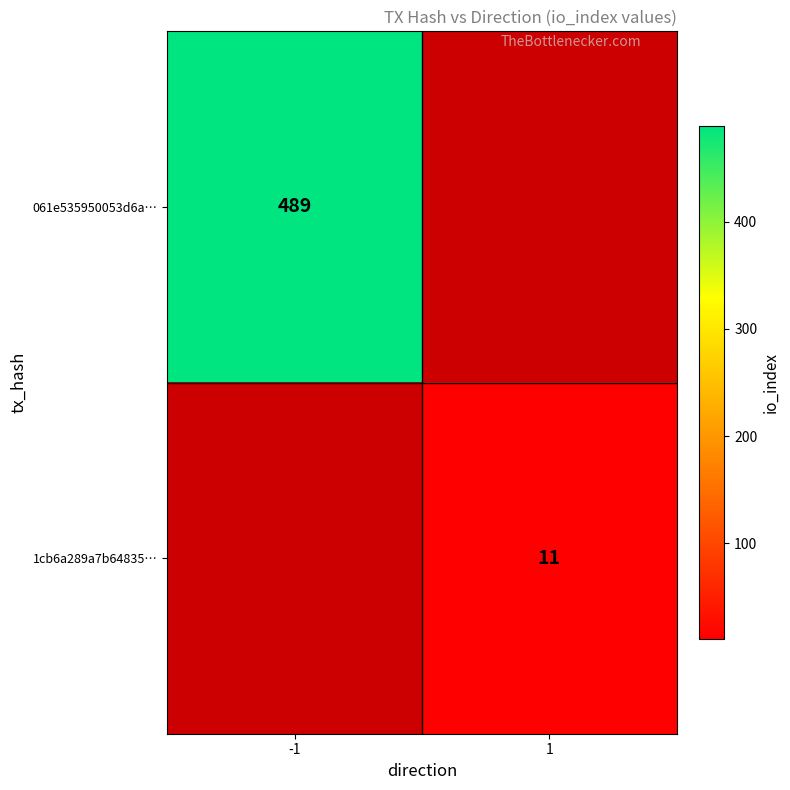

What is the smallest value displayed?

11.0